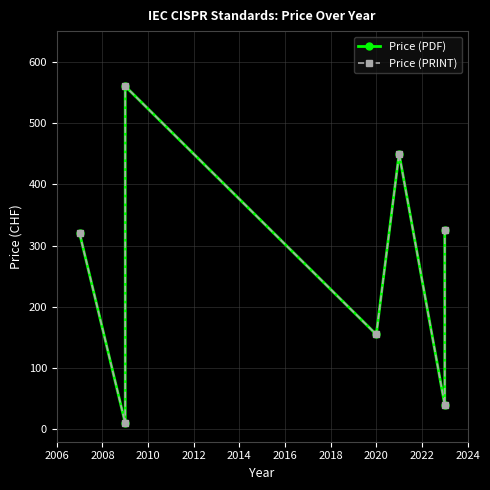

True or false: Price (PDF) has more than 2 interior local peaks.

False